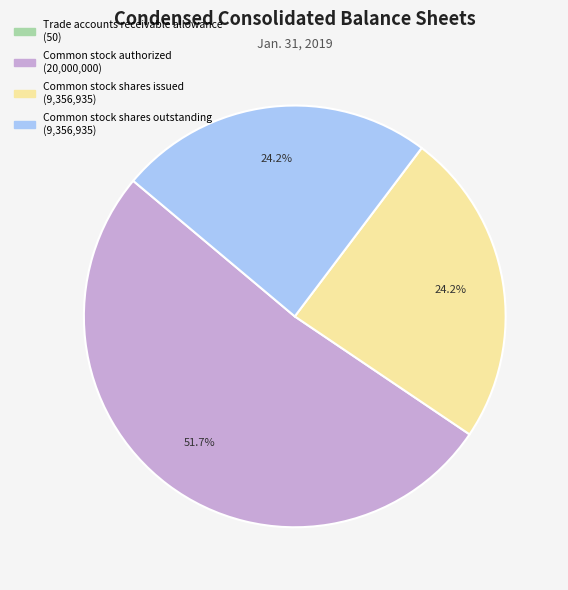

What is the total percentage of Common stock shares issued and Common stock authorized?

75.8%